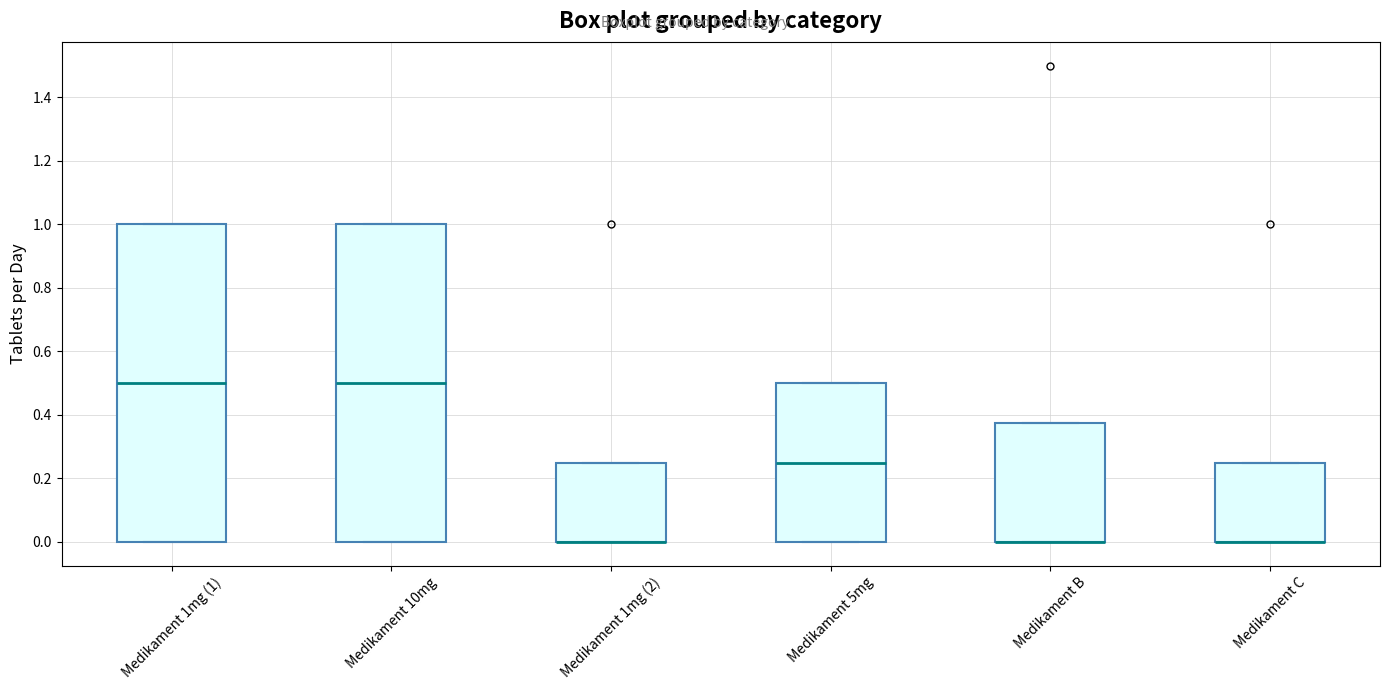

Reading left to right, read every box against the y-axis: the position of its median line, the range the box covers, and the ends of its whiskers. The values are not printed on the chart, so give them approximately, as read against the axis.

Medikament 1mg (1): median 0.50, box 0.00 to 1.00, whiskers 0.00 to 1.00
Medikament 10mg: median 0.50, box 0.00 to 1.00, whiskers 0.00 to 1.00
Medikament 1mg (2): median 0.00 (drawn on the box's lower edge), box 0.00 to 0.26, whiskers 0.00 to 0.26
Medikament 5mg: median 0.26, box 0.00 to 0.50, whiskers 0.00 to 0.50
Medikament B: median 0.00 (drawn on the box's lower edge), box 0.00 to 0.38, whiskers 0.00 to 0.38
Medikament C: median 0.00 (drawn on the box's lower edge), box 0.00 to 0.26, whiskers 0.00 to 0.26